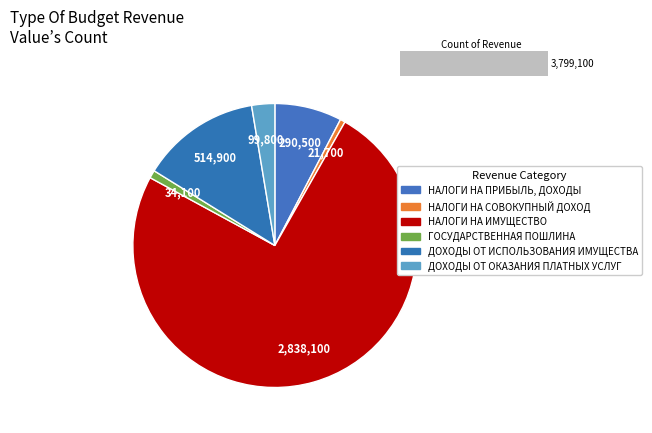

What is the change in value from НАЛОГИ НА ПРИБЫЛЬ, ДОХОДЫ to ГОСУДАРСТВЕННАЯ ПОШЛИНА?

-256400